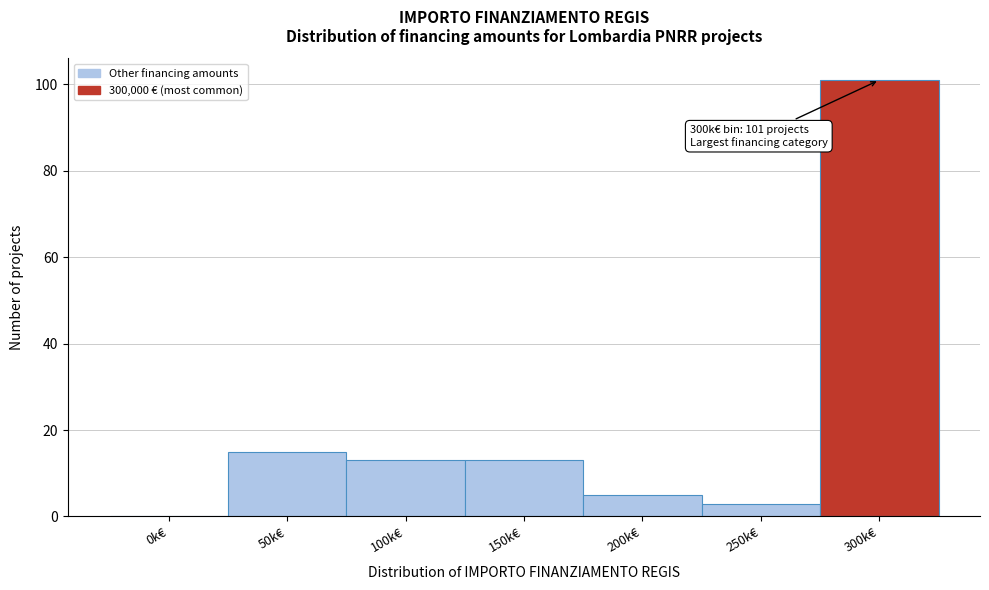

Reading left to right, transcribe all the data shown in this chart.

0k€=0	50k€=15	100k€=13	150k€=13	200k€=5	250k€=3	300k€=101